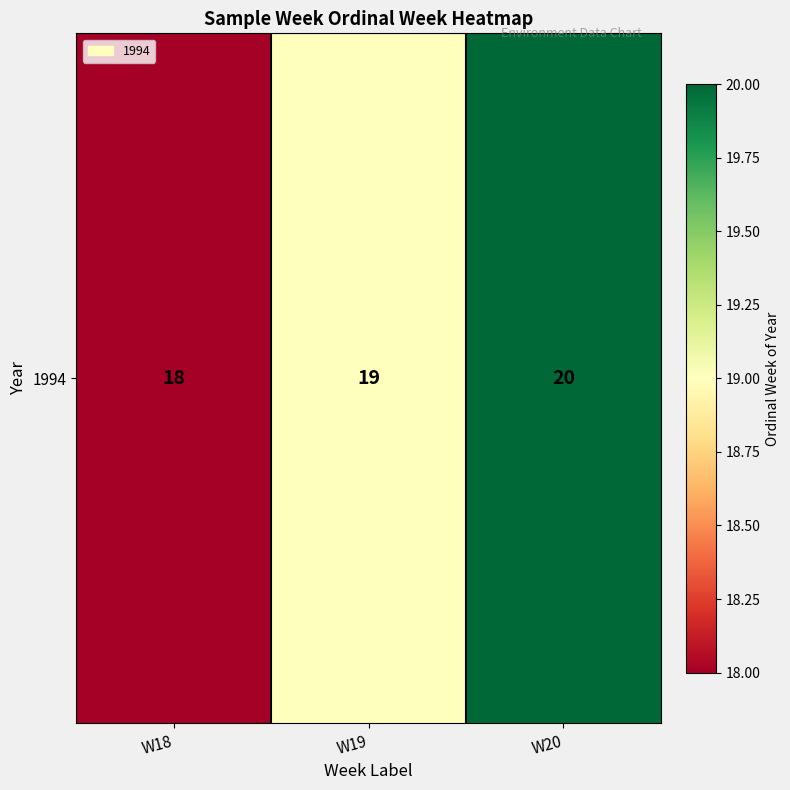

At which label is the value closest to 19?

W19